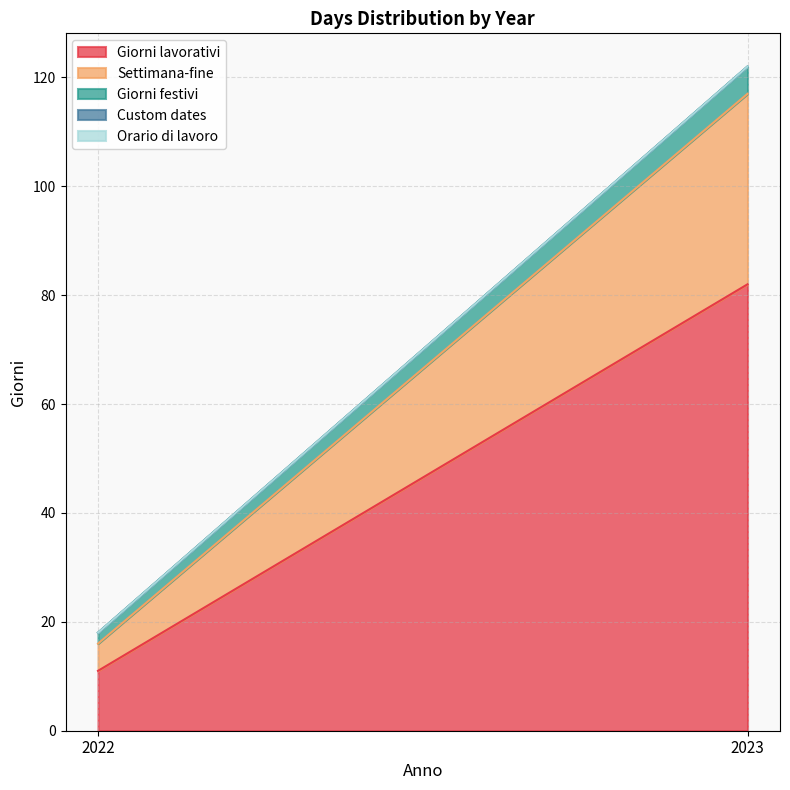

What is the difference between the maximum and minimum values in the Settimana-fine series?

30